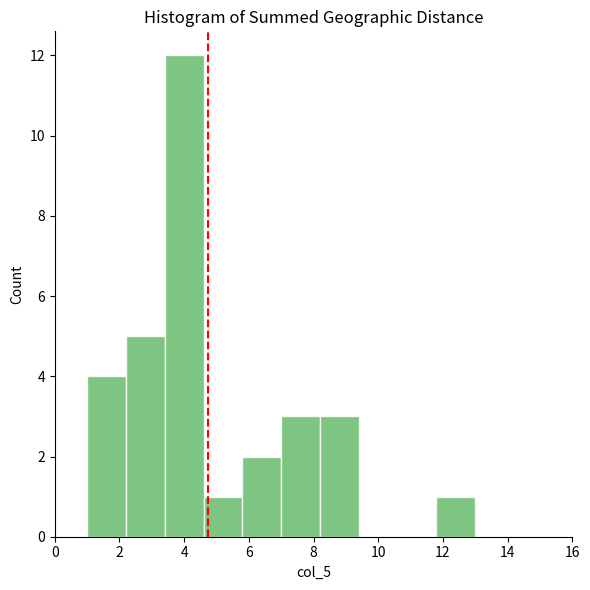

How tall is the bar that spans 3.4 to 4.6 on the x-axis? The values are not printed on the chart, so give them approximately, as read against the axis.

12